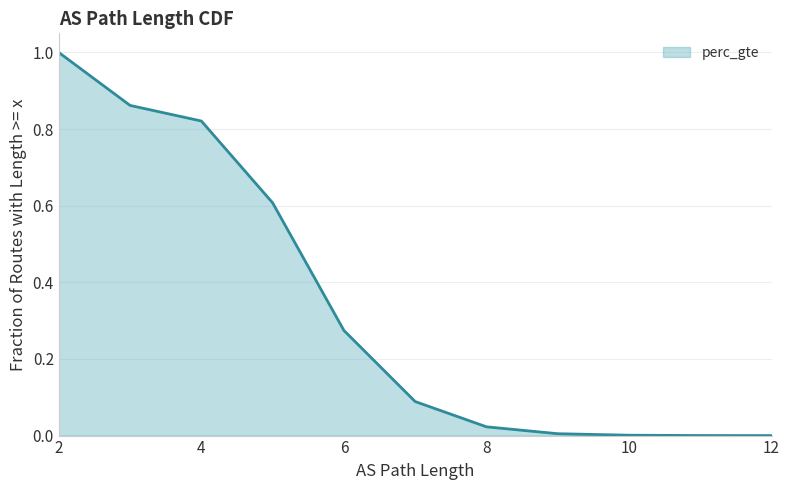

What value does the data have at 6?

0.3